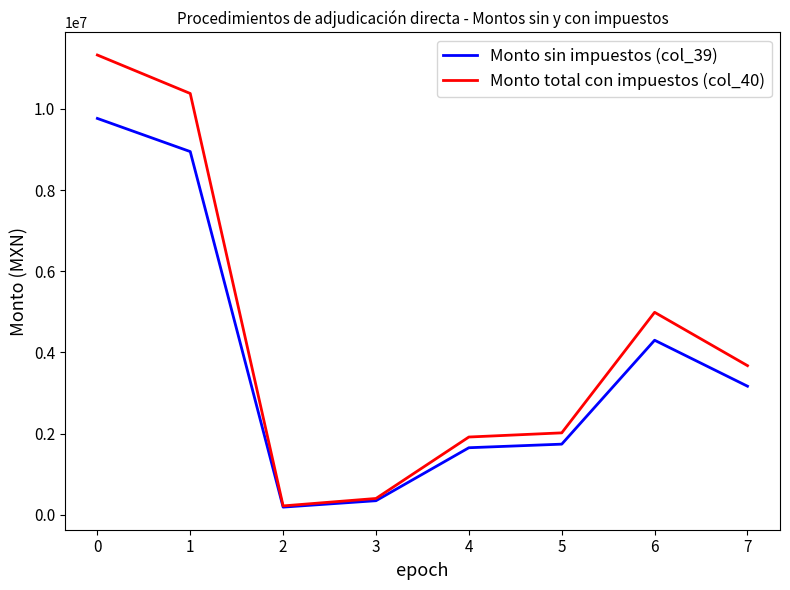

What is the maximum value for Monto sin impuestos (col_39)?

9763698.9